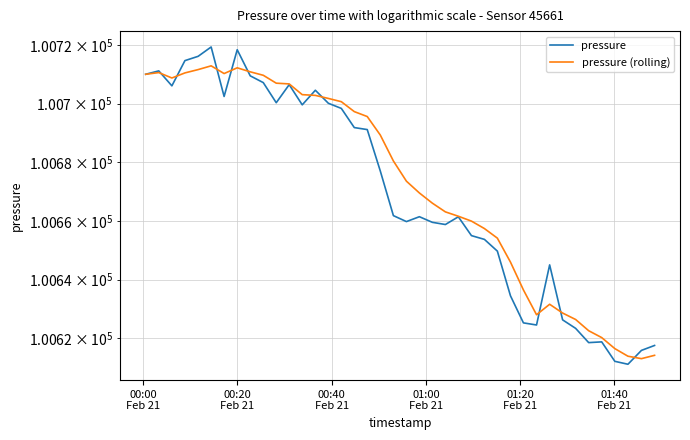

Reading left to right, what are all the values shown in this chart?

pressure: 100710.0	100711.1	100706.0	100714.6	100716.1	100719.3	100702.4	100718.3	100709.4	100707.1	100700.3	100706.4	100699.6	100704.5	100700.1	100698.3	100691.8	100691.1	100677.0	100661.8	100659.8	100661.4	100659.5	100658.8	100661.4	100655.0	100653.7	100649.7	100634.5	100625.3	100624.6	100645.0	100626.3	100623.4	100618.6	100618.8	100612.2	100611.2	100615.9	100617.6
pressure (rolling): 100710.0	100710.6	100708.7	100710.4	100711.6	100712.9	100710.2	100712.2	100710.8	100709.6	100706.9	100706.7	100703.0	100702.8	100701.7	100700.6	100697.2	100695.6	100689.3	100680.4	100673.5	100669.5	100666.1	100663.1	100661.6	100659.9	100657.4	100654.1	100646.0	100636.5	100628.1	100631.6	100628.6	100626.4	100622.6	100620.3	100616.5	100613.9	100613.1	100614.2